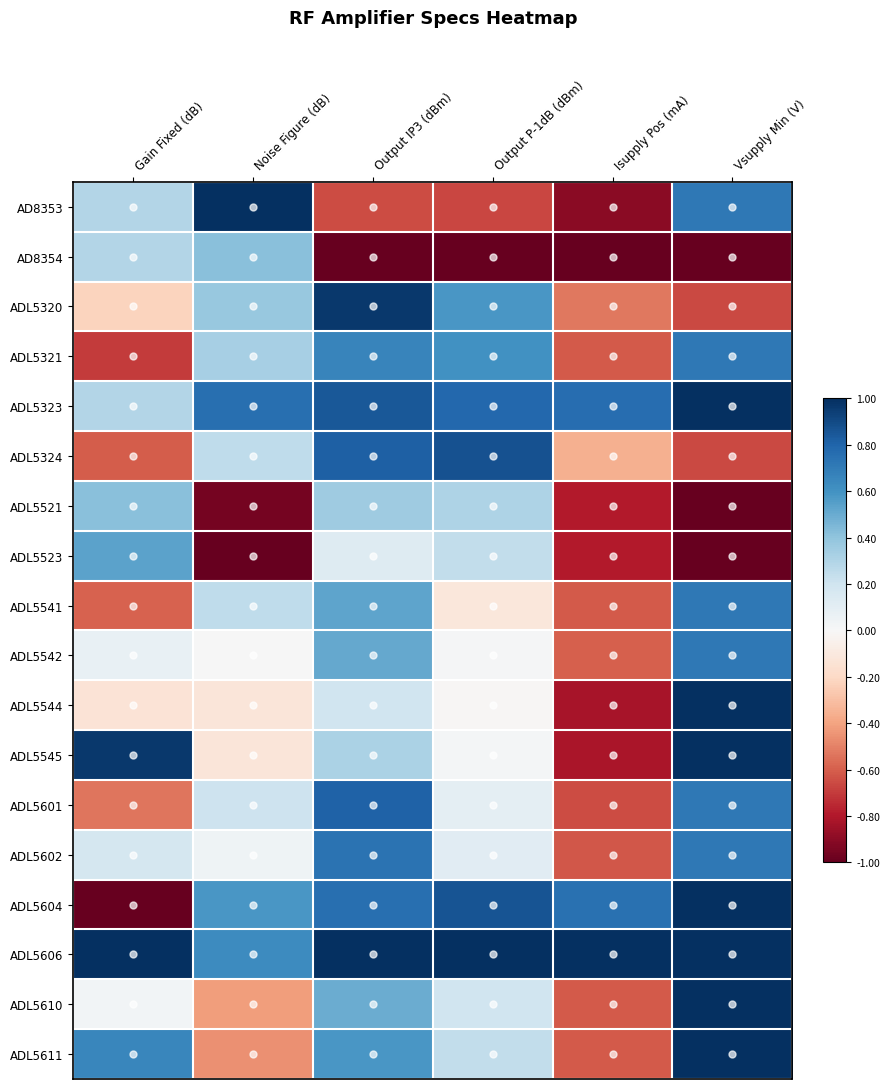

Reading left to right, what are all the values shown in this chart?

AD8353: Gain Fixed (dB)=0.3	Noise Figure (dB)=1.0	Output IP3 (dBm)=-0.7	Output P-1dB (dBm)=-0.7	Isupply Pos (mA)=-0.9	Vsupply Min (V)=0.7
AD8354: Gain Fixed (dB)=0.3	Noise Figure (dB)=0.4	Output IP3 (dBm)=-1.0	Output P-1dB (dBm)=-1.0	Isupply Pos (mA)=-1.0	Vsupply Min (V)=-1.0
ADL5320: Gain Fixed (dB)=-0.2	Noise Figure (dB)=0.4	Output IP3 (dBm)=1.0	Output P-1dB (dBm)=0.6	Isupply Pos (mA)=-0.5	Vsupply Min (V)=-0.7
ADL5321: Gain Fixed (dB)=-0.7	Noise Figure (dB)=0.3	Output IP3 (dBm)=0.7	Output P-1dB (dBm)=0.6	Isupply Pos (mA)=-0.6	Vsupply Min (V)=0.7
ADL5323: Gain Fixed (dB)=0.3	Noise Figure (dB)=0.8	Output IP3 (dBm)=0.8	Output P-1dB (dBm)=0.8	Isupply Pos (mA)=0.8	Vsupply Min (V)=1.0
ADL5324: Gain Fixed (dB)=-0.6	Noise Figure (dB)=0.3	Output IP3 (dBm)=0.8	Output P-1dB (dBm)=0.9	Isupply Pos (mA)=-0.4	Vsupply Min (V)=-0.7
ADL5521: Gain Fixed (dB)=0.4	Noise Figure (dB)=-1.0	Output IP3 (dBm)=0.4	Output P-1dB (dBm)=0.3	Isupply Pos (mA)=-0.8	Vsupply Min (V)=-1.0
ADL5523: Gain Fixed (dB)=0.5	Noise Figure (dB)=-1.0	Output IP3 (dBm)=0.1	Output P-1dB (dBm)=0.2	Isupply Pos (mA)=-0.8	Vsupply Min (V)=-1.0
ADL5541: Gain Fixed (dB)=-0.6	Noise Figure (dB)=0.3	Output IP3 (dBm)=0.5	Output P-1dB (dBm)=-0.1	Isupply Pos (mA)=-0.6	Vsupply Min (V)=0.7
ADL5542: Gain Fixed (dB)=0.1	Noise Figure (dB)=0.0	Output IP3 (dBm)=0.5	Output P-1dB (dBm)=0.0	Isupply Pos (mA)=-0.6	Vsupply Min (V)=0.7
ADL5544: Gain Fixed (dB)=-0.1	Noise Figure (dB)=-0.1	Output IP3 (dBm)=0.2	Output P-1dB (dBm)=-0.0	Isupply Pos (mA)=-0.8	Vsupply Min (V)=1.0
ADL5545: Gain Fixed (dB)=1.0	Noise Figure (dB)=-0.1	Output IP3 (dBm)=0.3	Output P-1dB (dBm)=0.0	Isupply Pos (mA)=-0.8	Vsupply Min (V)=1.0
ADL5601: Gain Fixed (dB)=-0.5	Noise Figure (dB)=0.2	Output IP3 (dBm)=0.8	Output P-1dB (dBm)=0.1	Isupply Pos (mA)=-0.7	Vsupply Min (V)=0.7
ADL5602: Gain Fixed (dB)=0.2	Noise Figure (dB)=0.0	Output IP3 (dBm)=0.7	Output P-1dB (dBm)=0.1	Isupply Pos (mA)=-0.6	Vsupply Min (V)=0.7
ADL5604: Gain Fixed (dB)=-1.0	Noise Figure (dB)=0.6	Output IP3 (dBm)=0.8	Output P-1dB (dBm)=0.9	Isupply Pos (mA)=0.7	Vsupply Min (V)=1.0
ADL5606: Gain Fixed (dB)=1.0	Noise Figure (dB)=0.6	Output IP3 (dBm)=1.0	Output P-1dB (dBm)=1.0	Isupply Pos (mA)=1.0	Vsupply Min (V)=1.0
ADL5610: Gain Fixed (dB)=0.0	Noise Figure (dB)=-0.4	Output IP3 (dBm)=0.5	Output P-1dB (dBm)=0.2	Isupply Pos (mA)=-0.6	Vsupply Min (V)=1.0
ADL5611: Gain Fixed (dB)=0.7	Noise Figure (dB)=-0.5	Output IP3 (dBm)=0.6	Output P-1dB (dBm)=0.2	Isupply Pos (mA)=-0.6	Vsupply Min (V)=1.0